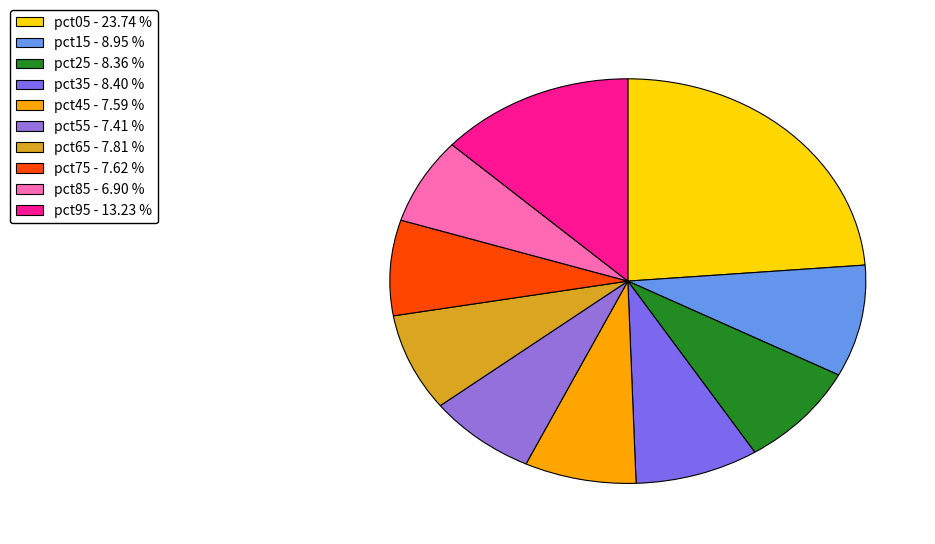

Which category has the smallest portion of the pie?

pct85